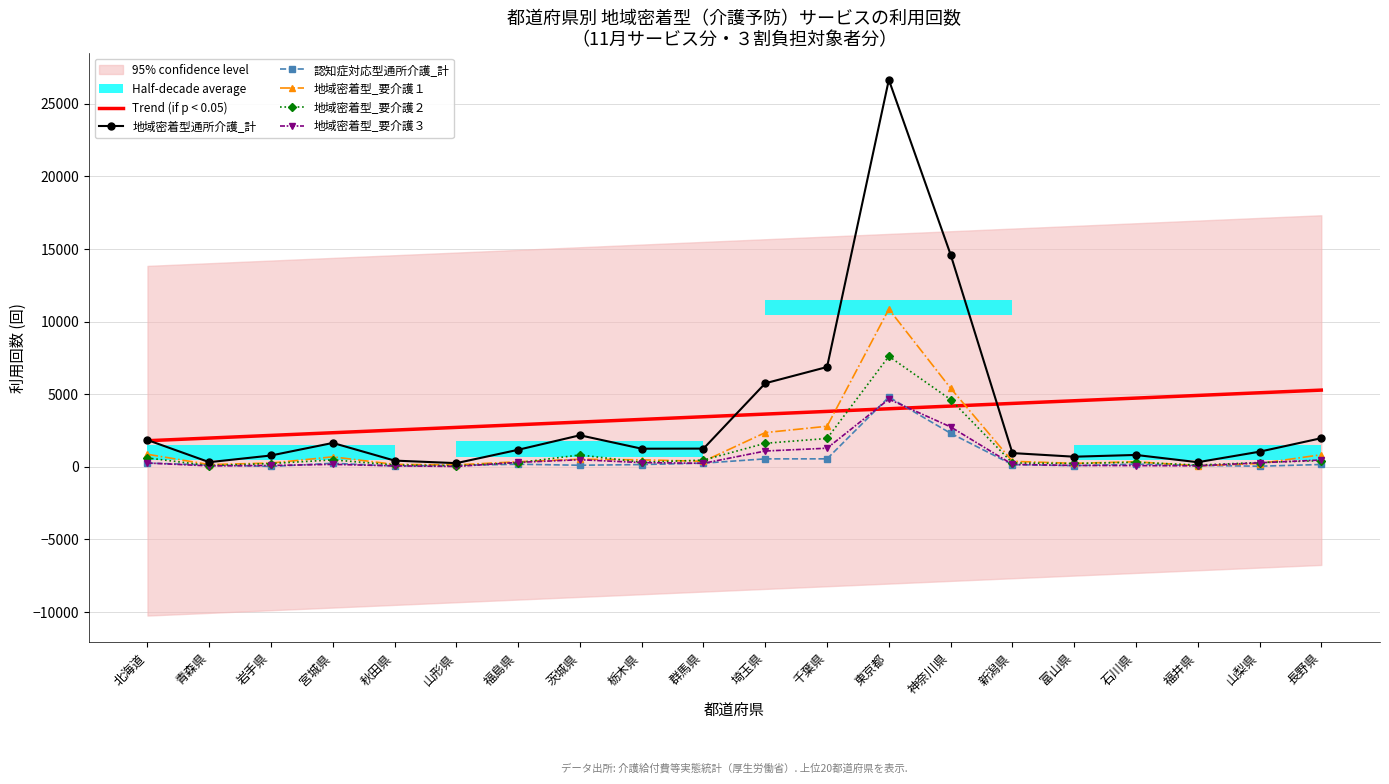

How many lines are shown in the chart?

6